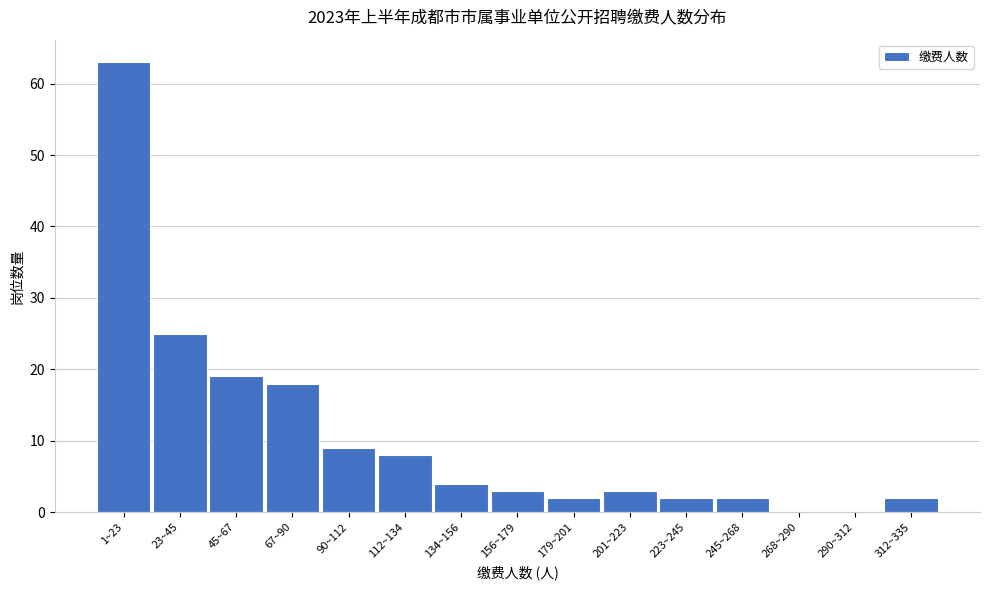

Reading right to left, transcribe all the data shown in this chart.

312~335=2	290~312=0	268~290=0	245~268=2	223~245=2	201~223=3	179~201=2	156~179=3	134~156=4	112~134=8	90~112=9	67~90=18	45~67=19	23~45=25	1~23=63